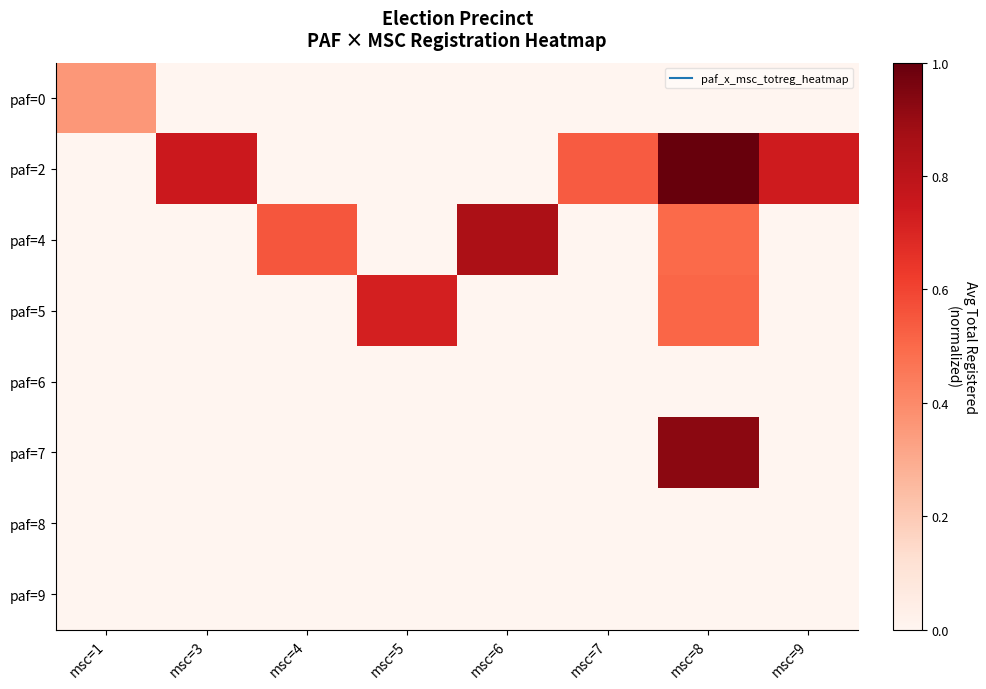

Reading left to right, extract all data points from this chart.

paf=0: msc=1=0.4	msc=3=0.0	msc=4=0.0	msc=5=0.0	msc=6=0.0	msc=7=0.0	msc=8=0.0	msc=9=0.0
paf=2: msc=1=0.0	msc=3=0.7	msc=4=0.0	msc=5=0.0	msc=6=0.0	msc=7=0.5	msc=8=1.0	msc=9=0.7
paf=4: msc=1=0.0	msc=3=0.0	msc=4=0.6	msc=5=0.0	msc=6=0.9	msc=7=0.0	msc=8=0.5	msc=9=0.0
paf=5: msc=1=0.0	msc=3=0.0	msc=4=0.0	msc=5=0.7	msc=6=0.0	msc=7=0.0	msc=8=0.5	msc=9=0.0
paf=6: msc=1=0.0	msc=3=0.0	msc=4=0.0	msc=5=0.0	msc=6=0.0	msc=7=0.0	msc=8=0.0	msc=9=0.0
paf=7: msc=1=0.0	msc=3=0.0	msc=4=0.0	msc=5=0.0	msc=6=0.0	msc=7=0.0	msc=8=0.9	msc=9=0.0
paf=8: msc=1=0.0	msc=3=0.0	msc=4=0.0	msc=5=0.0	msc=6=0.0	msc=7=0.0	msc=8=0.0	msc=9=0.0
paf=9: msc=1=0.0	msc=3=0.0	msc=4=0.0	msc=5=0.0	msc=6=0.0	msc=7=0.0	msc=8=0.0	msc=9=0.0